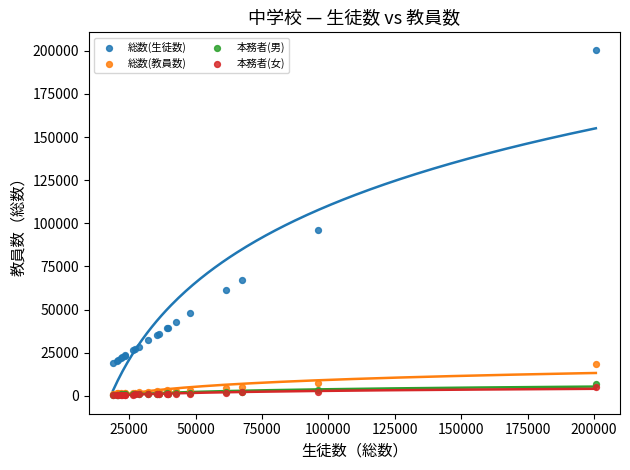

Which series reaches the maximum Y coordinate?

総数(生徒数)